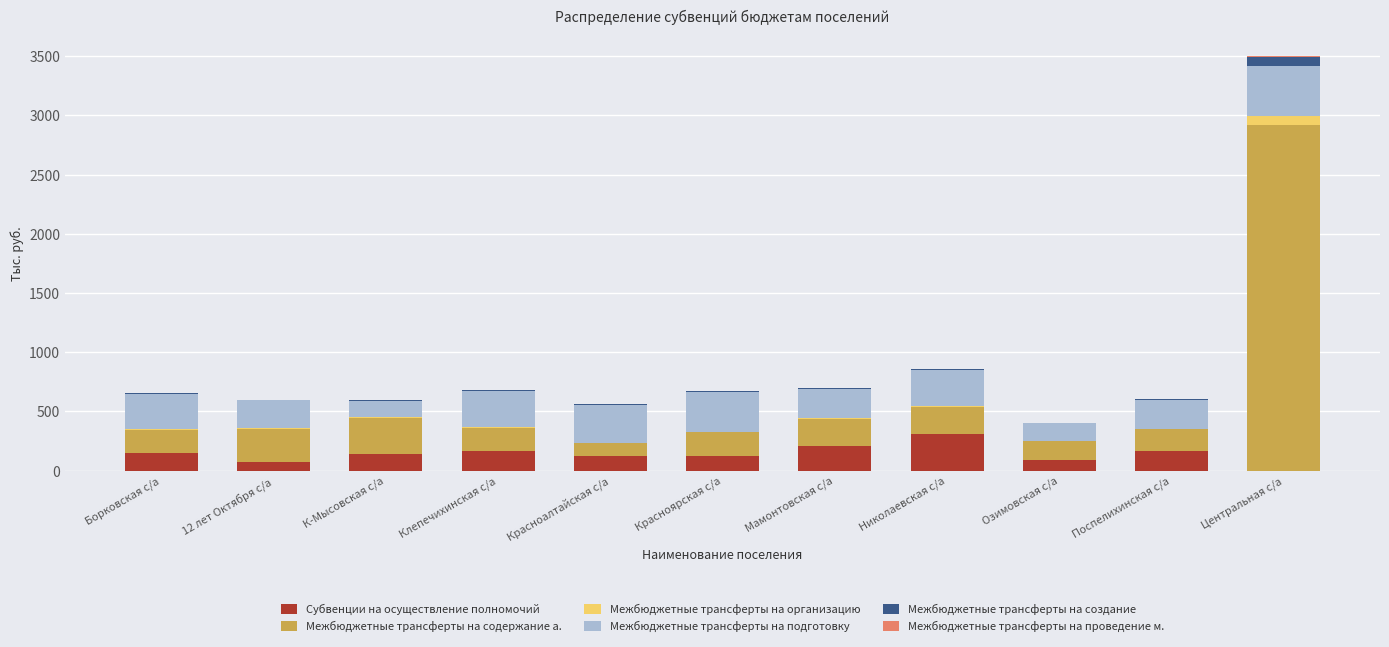

The value of Субвенции на осуществление полномочий at 12 лет Октября с/а is 73.7. True or false?

True